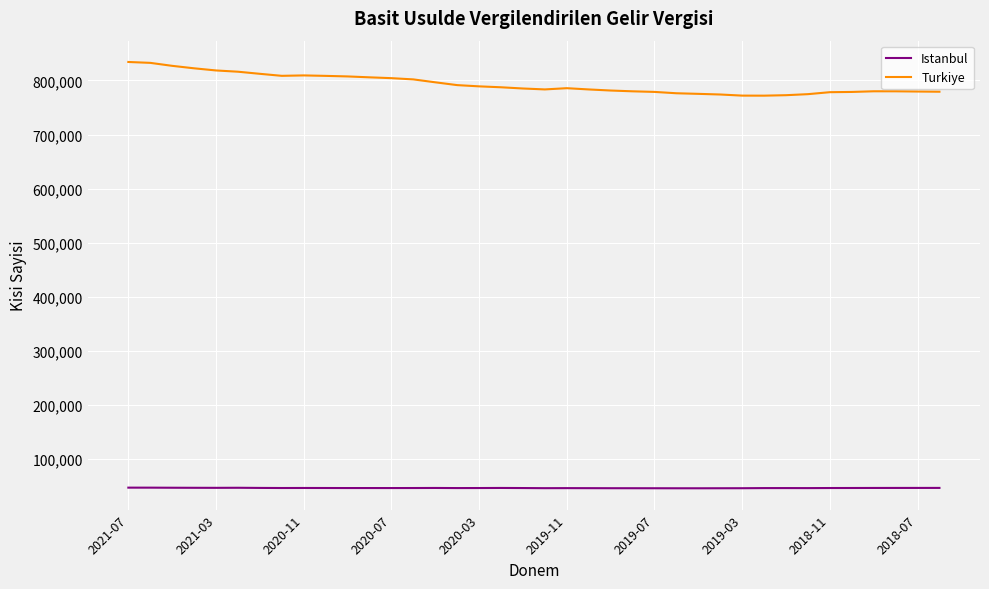

Rank the series by their average value, from lowest to highest.

Istanbul, Turkiye